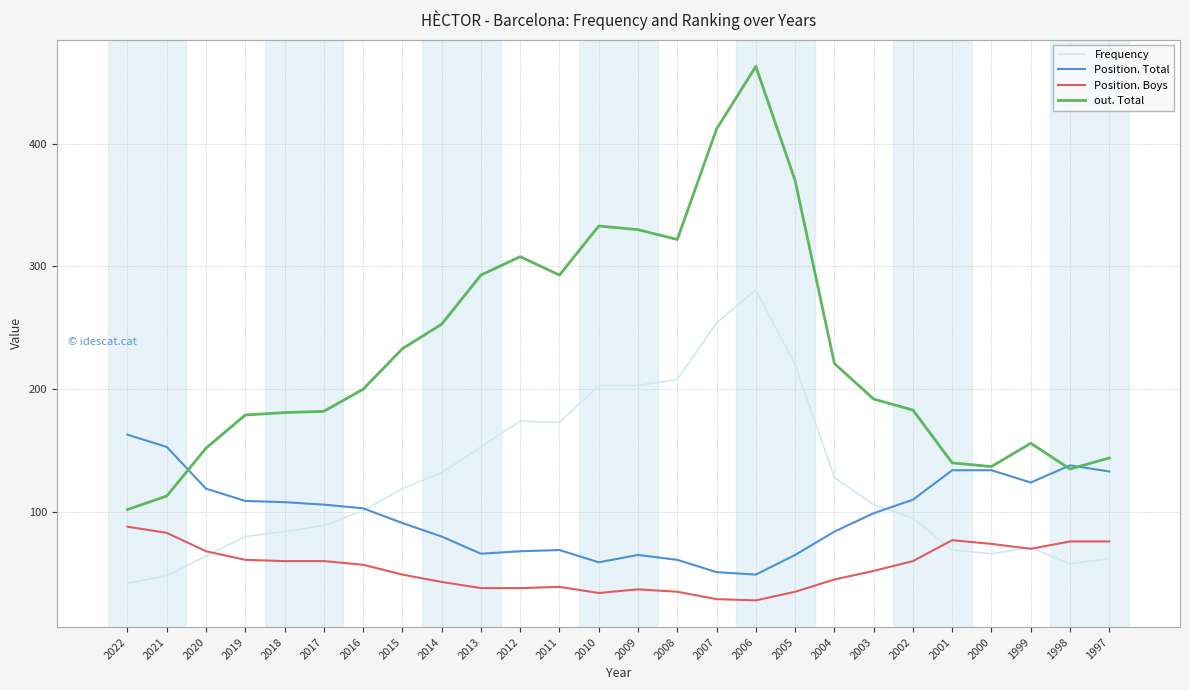

What is the difference between the Frequency values at 2003 and 2004?

22